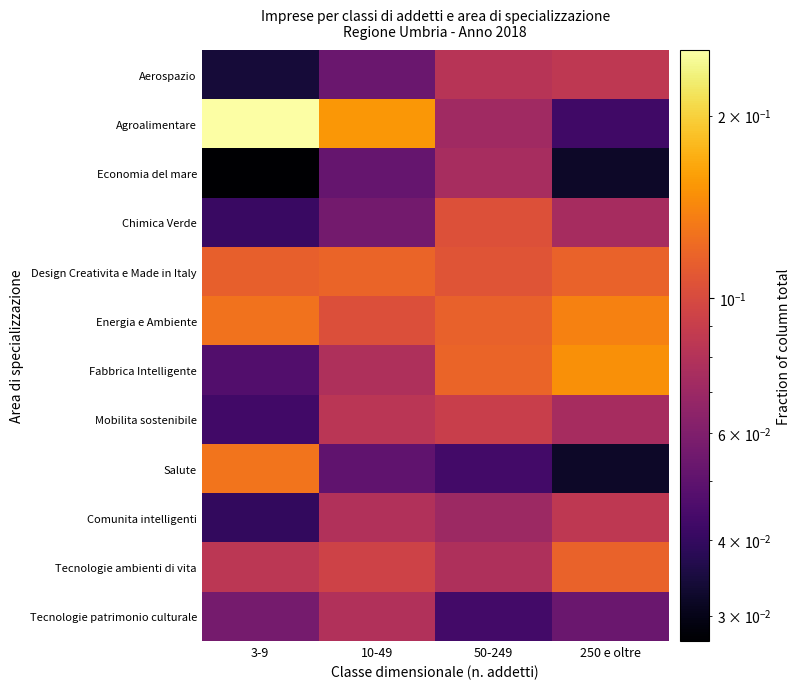

Which series has the widest spread of values?

Agroalimentare